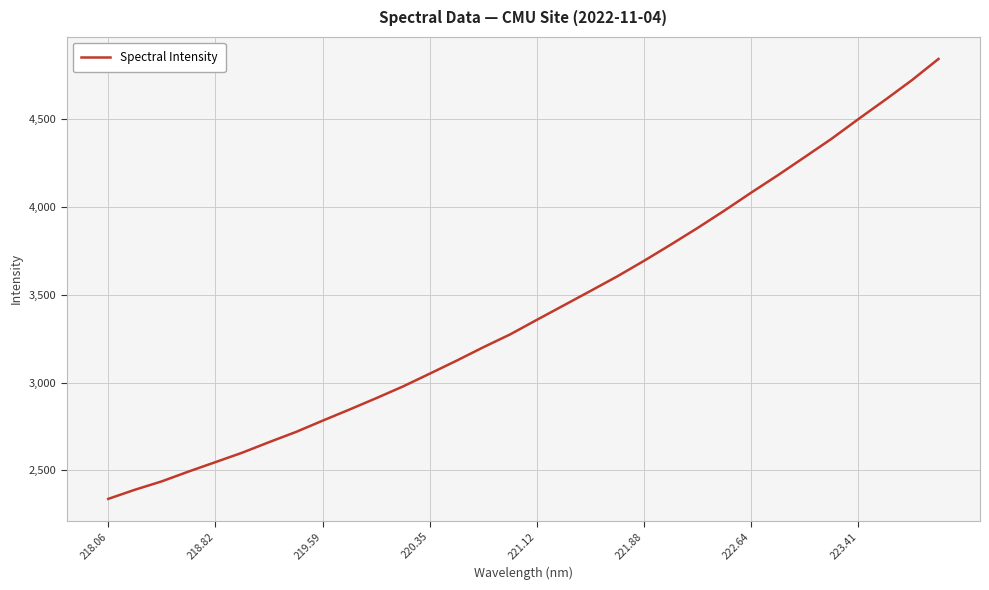

What is the smallest value displayed?

2337.7